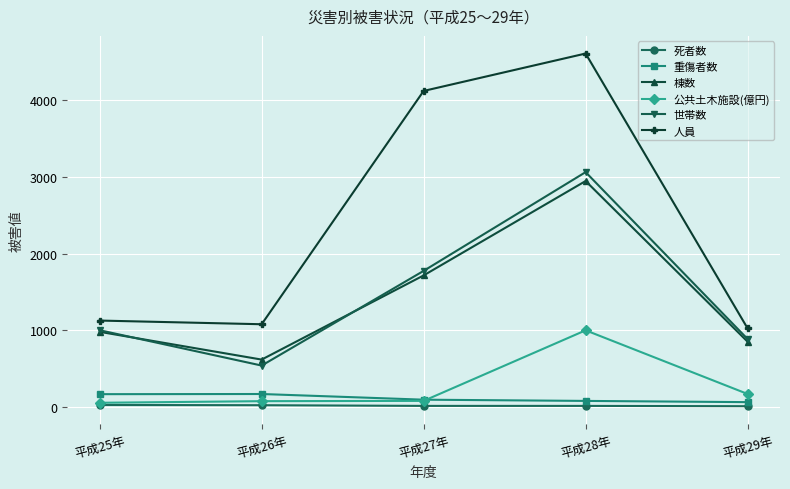

What is the average value of the 公共土木施設(億円) series?

275.8